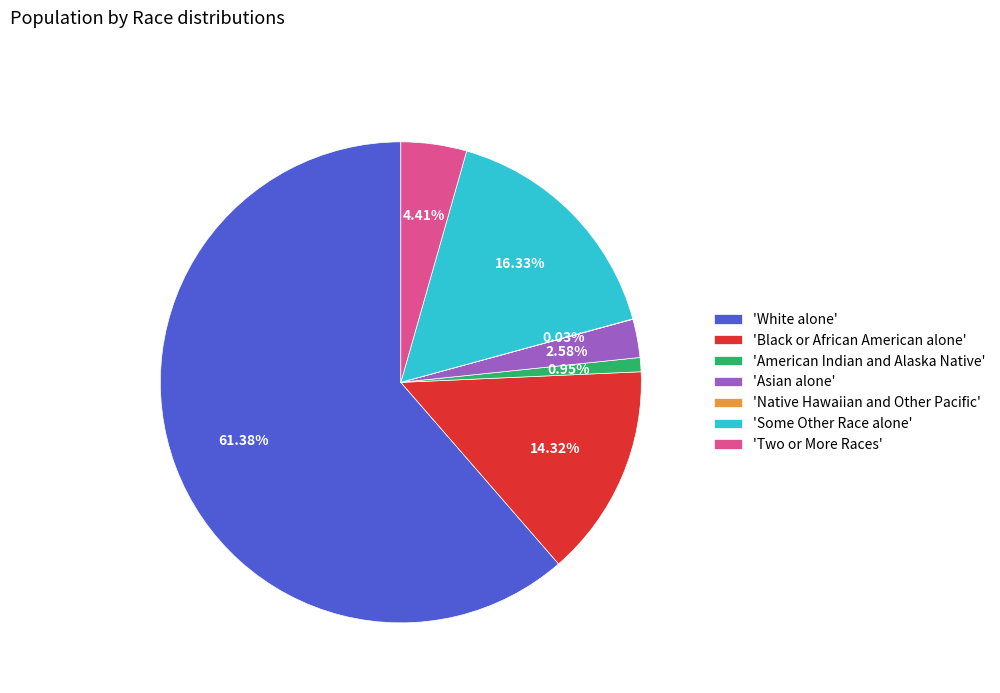

Which slice represents more than half of the pie?

'White alone'